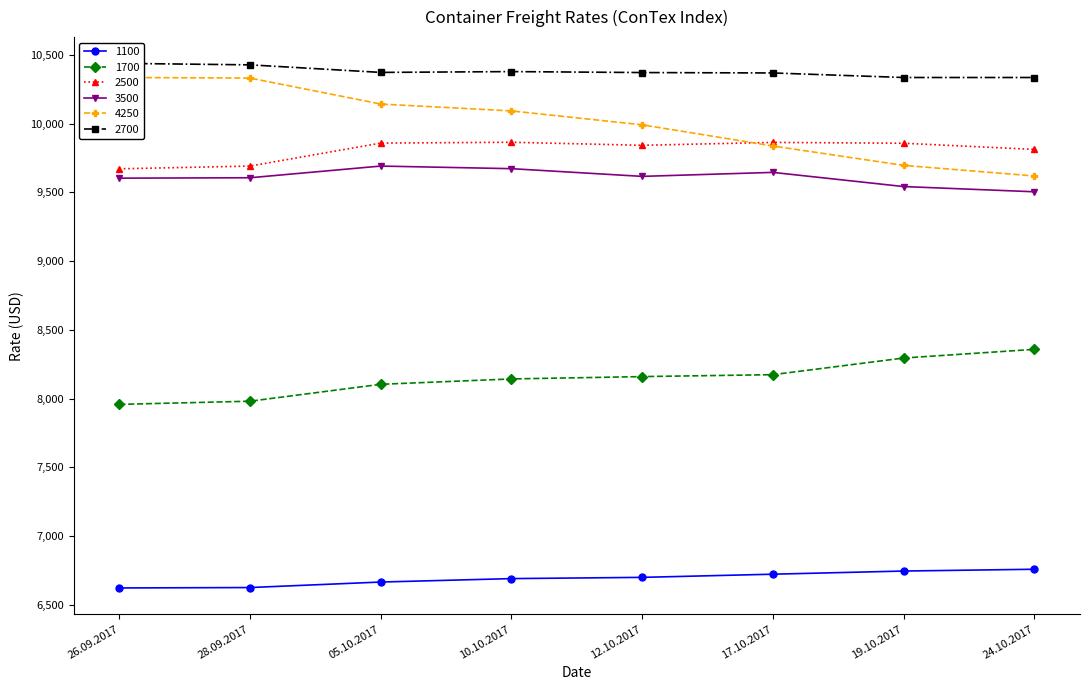

What is the total value across all series at 24.10.2017?

54387